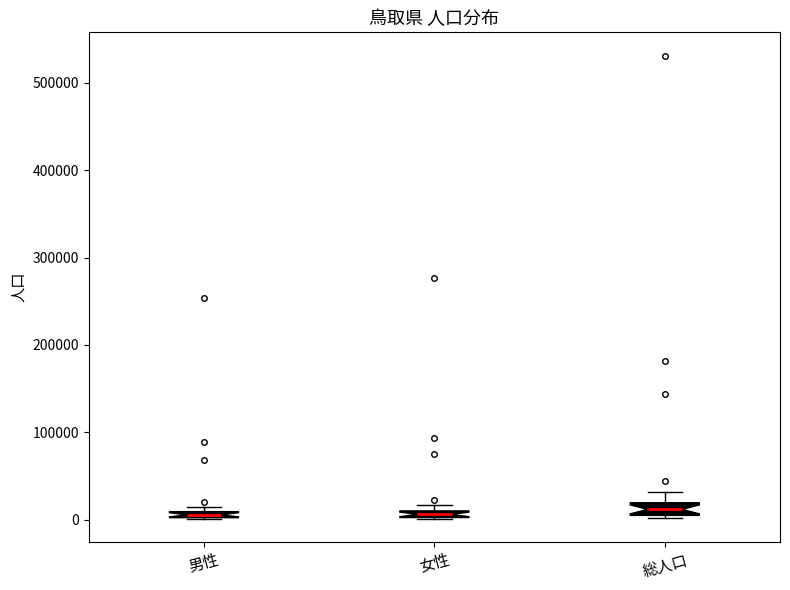

Where is the upper edge of the box for 男性 on the y-axis? The values are not printed on the chart, so give them approximately, as read against the axis.

10000